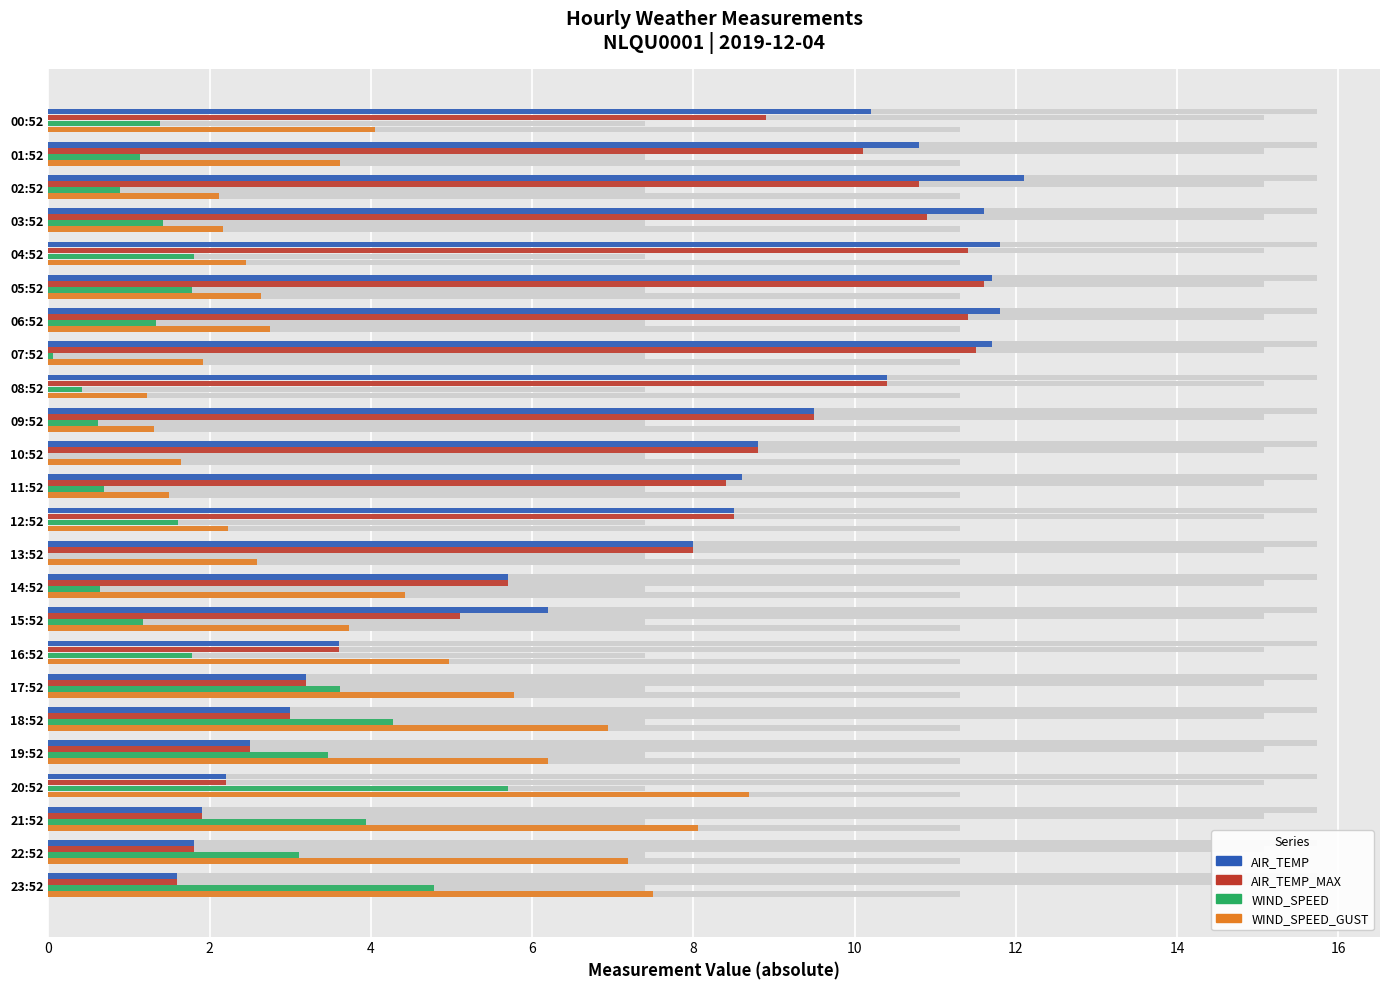

What is the total value across all series at 01:52?

25.6